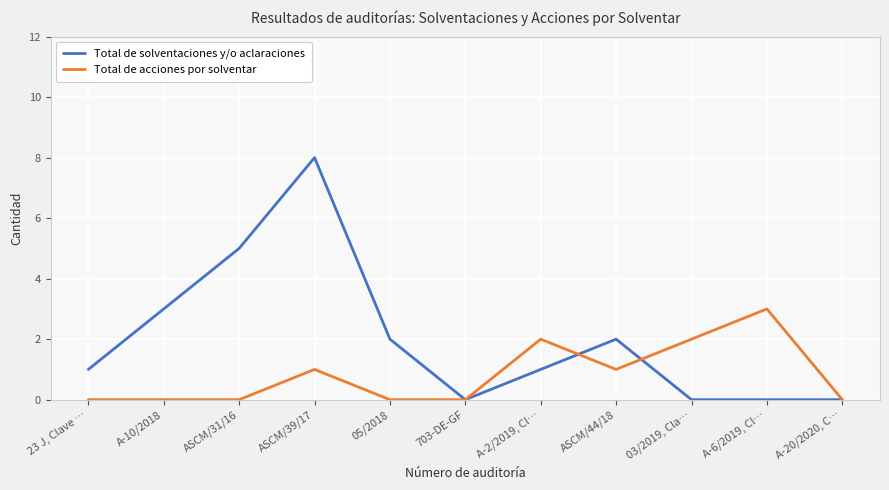

Reading left to right, what are all the values shown in this chart?

Total de solventaciones y/o aclaraciones: 23 J, Clave …=1	A-10/2018=3	ASCM/31/16=5	ASCM/39/17=8	05/2018=2	703-DE-GF=0	A-2/2019, Cl…=1	ASCM/44/18=2	03/2019, Cla…=0	A-6/2019, Cl…=0	A-20/2020, C…=0
Total de acciones por solventar: 23 J, Clave …=0	A-10/2018=0	ASCM/31/16=0	ASCM/39/17=1	05/2018=0	703-DE-GF=0	A-2/2019, Cl…=2	ASCM/44/18=1	03/2019, Cla…=2	A-6/2019, Cl…=3	A-20/2020, C…=0